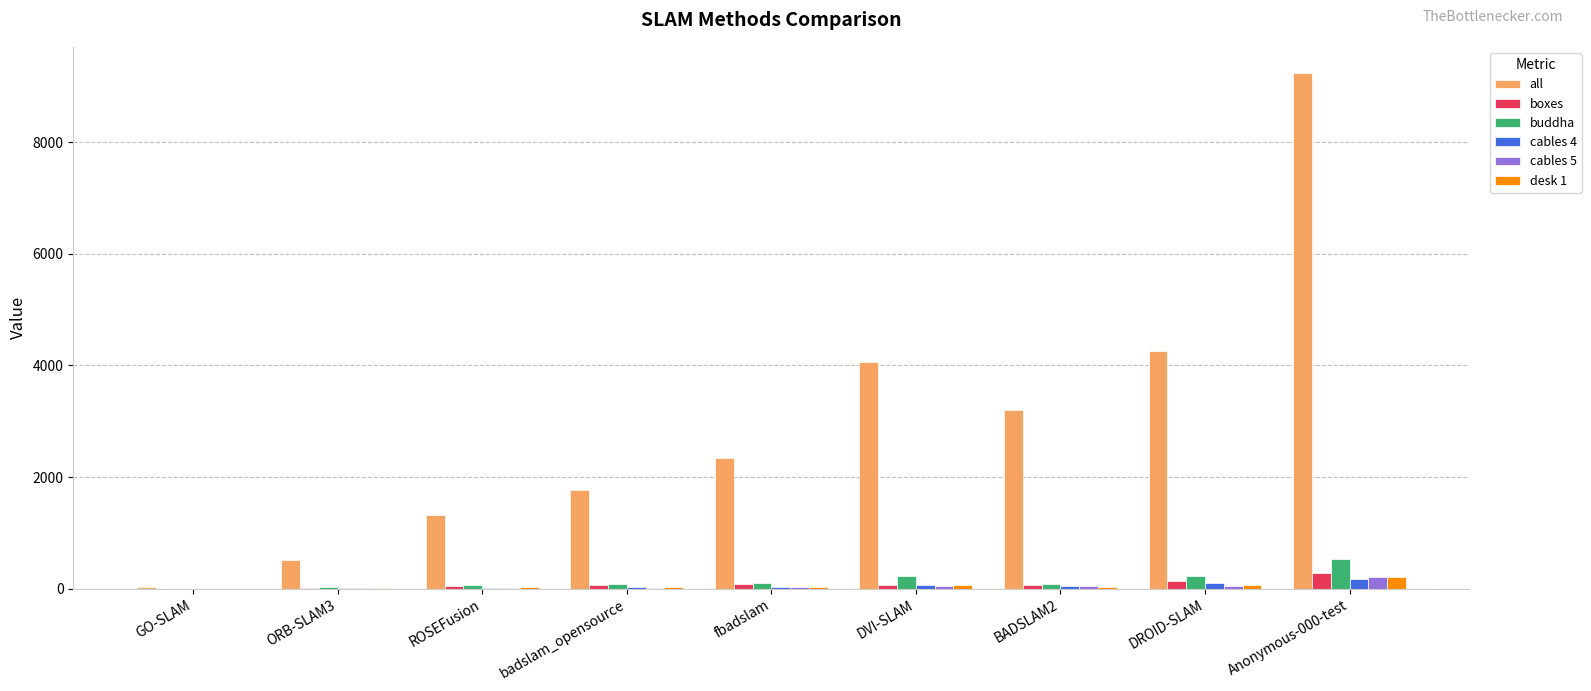

True or false: cables 5 has a value of 50.6 at DROID-SLAM.

True